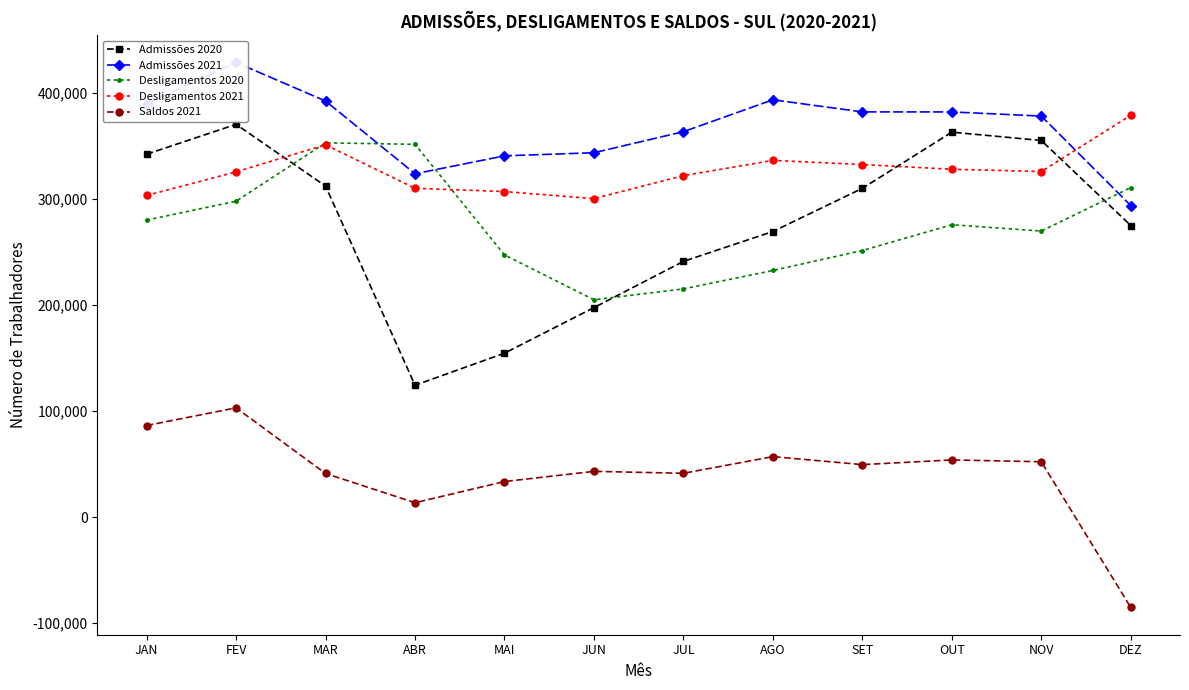

How many lines are shown in the chart?

5